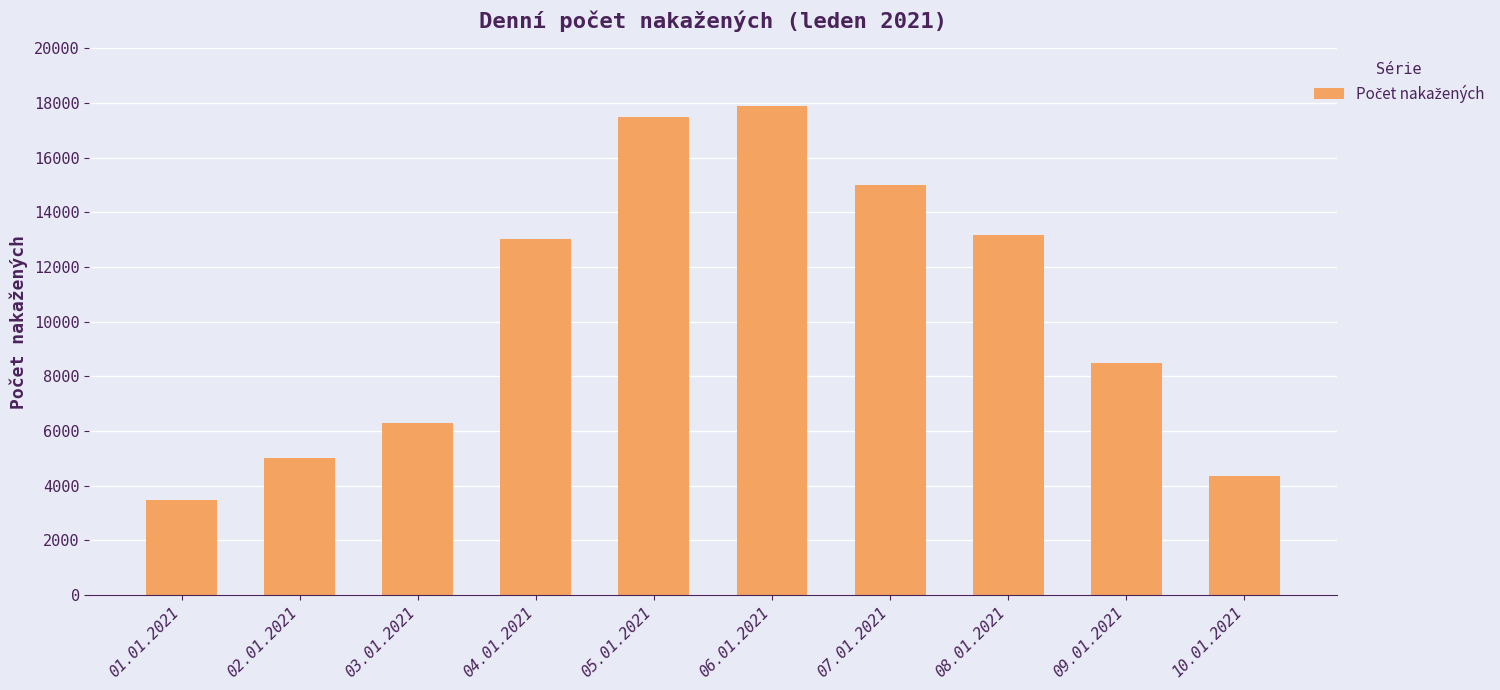

What is the greatest value displayed?

17901